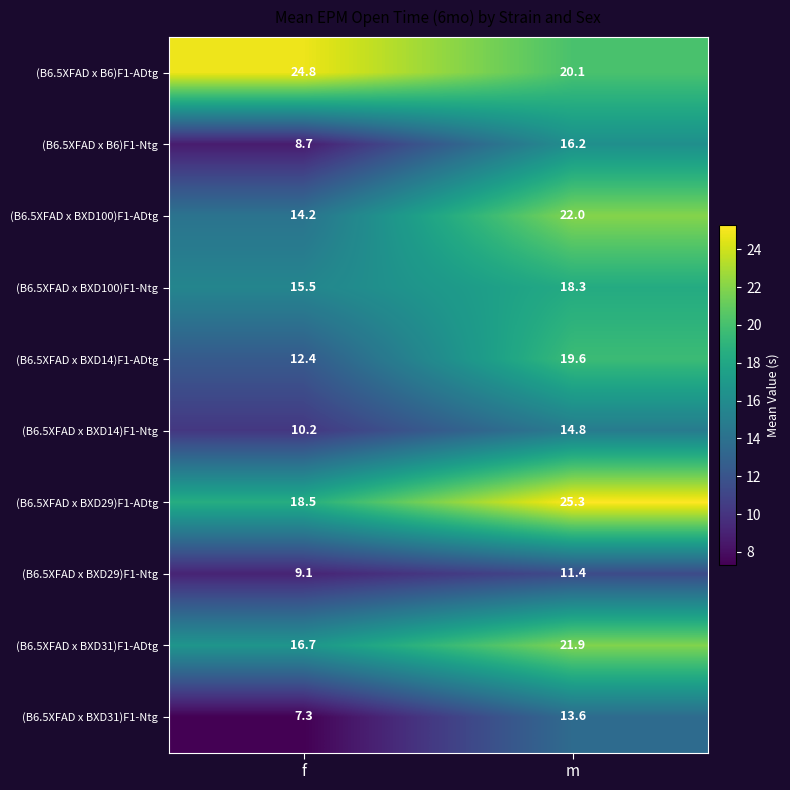

At f, list the series in order from smallest to largest.

(B6.5XFAD x BXD31)F1-Ntg, (B6.5XFAD x B6)F1-Ntg, (B6.5XFAD x BXD29)F1-Ntg, (B6.5XFAD x BXD14)F1-Ntg, (B6.5XFAD x BXD14)F1-ADtg, (B6.5XFAD x BXD100)F1-ADtg, (B6.5XFAD x BXD100)F1-Ntg, (B6.5XFAD x BXD31)F1-ADtg, (B6.5XFAD x BXD29)F1-ADtg, (B6.5XFAD x B6)F1-ADtg